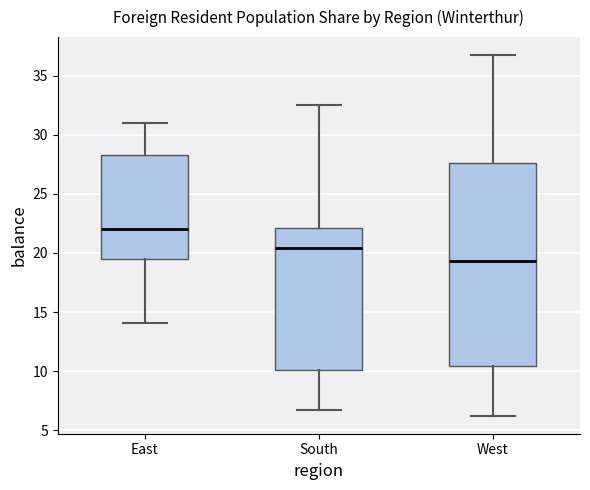

Where does the median line of the box for South sit on the y-axis? The values are not printed on the chart, so give them approximately, as read against the axis.

20.5